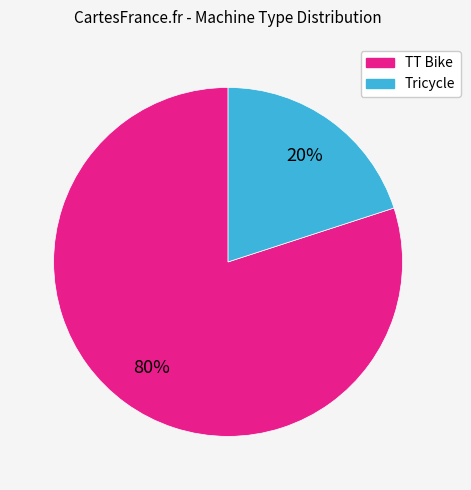

How many segments does this pie chart have?

2